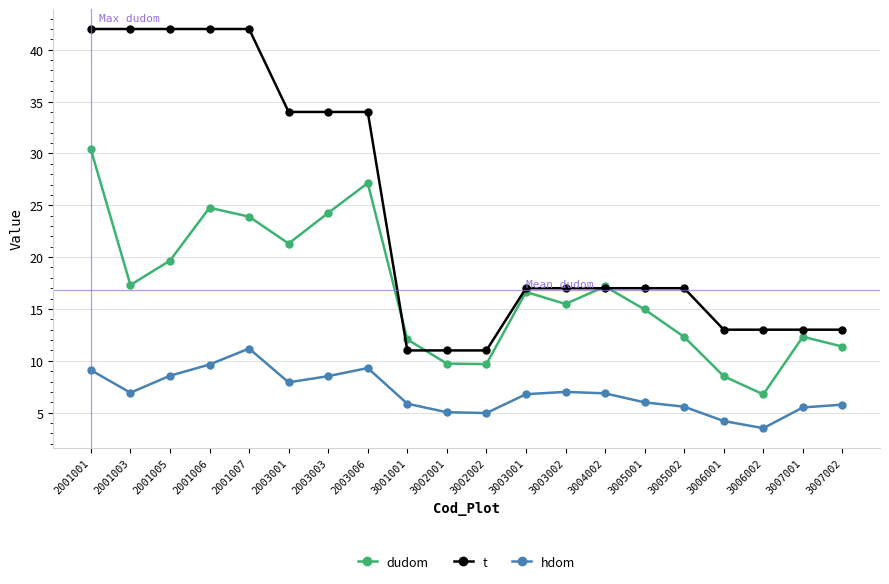

At which label does dudom first exceed 16?

2001001